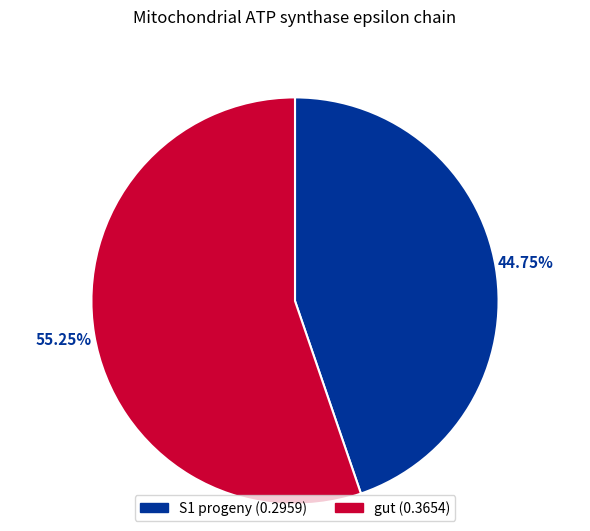

Combined, what portion of the pie is gut and S1 progeny?

100.0%